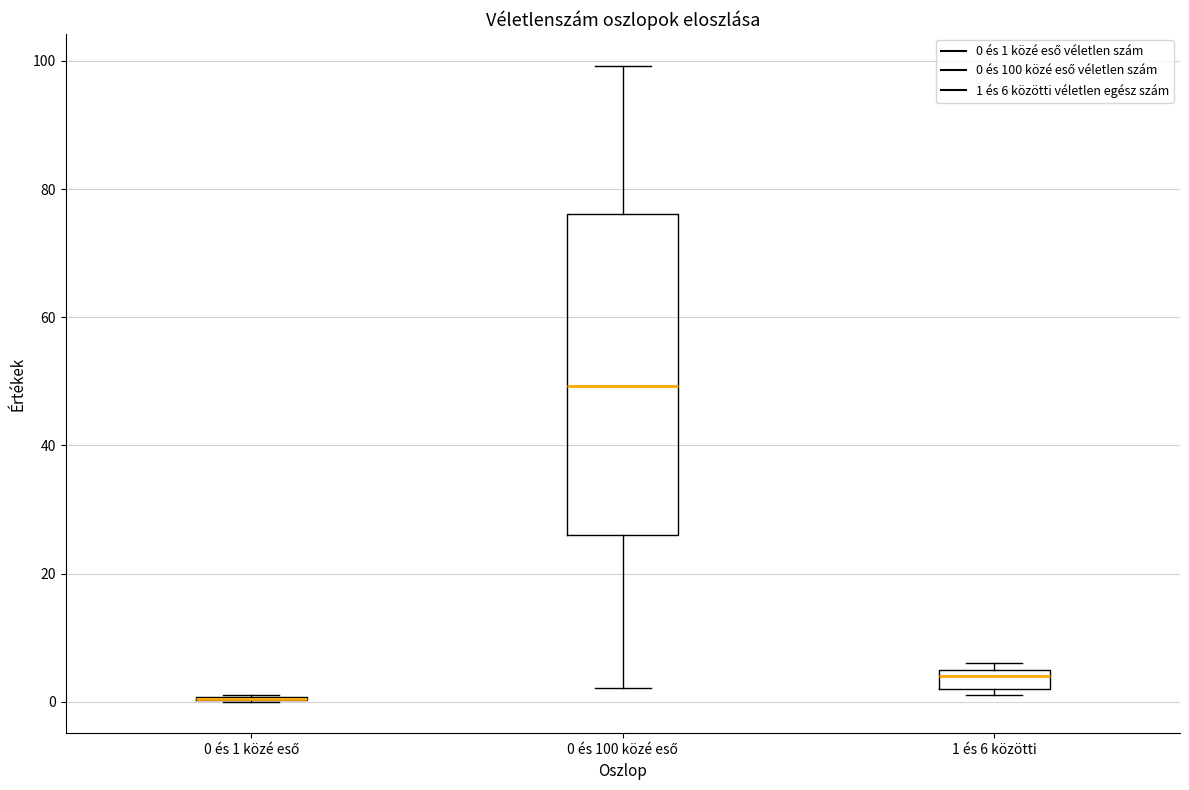

Comparing the boxes themselves (not the whiskers), which one is the tallest?

0 és 100 közé eső